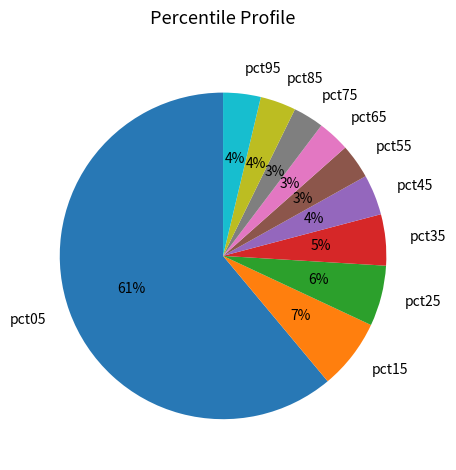

Is there a majority slice in this chart?

Yes